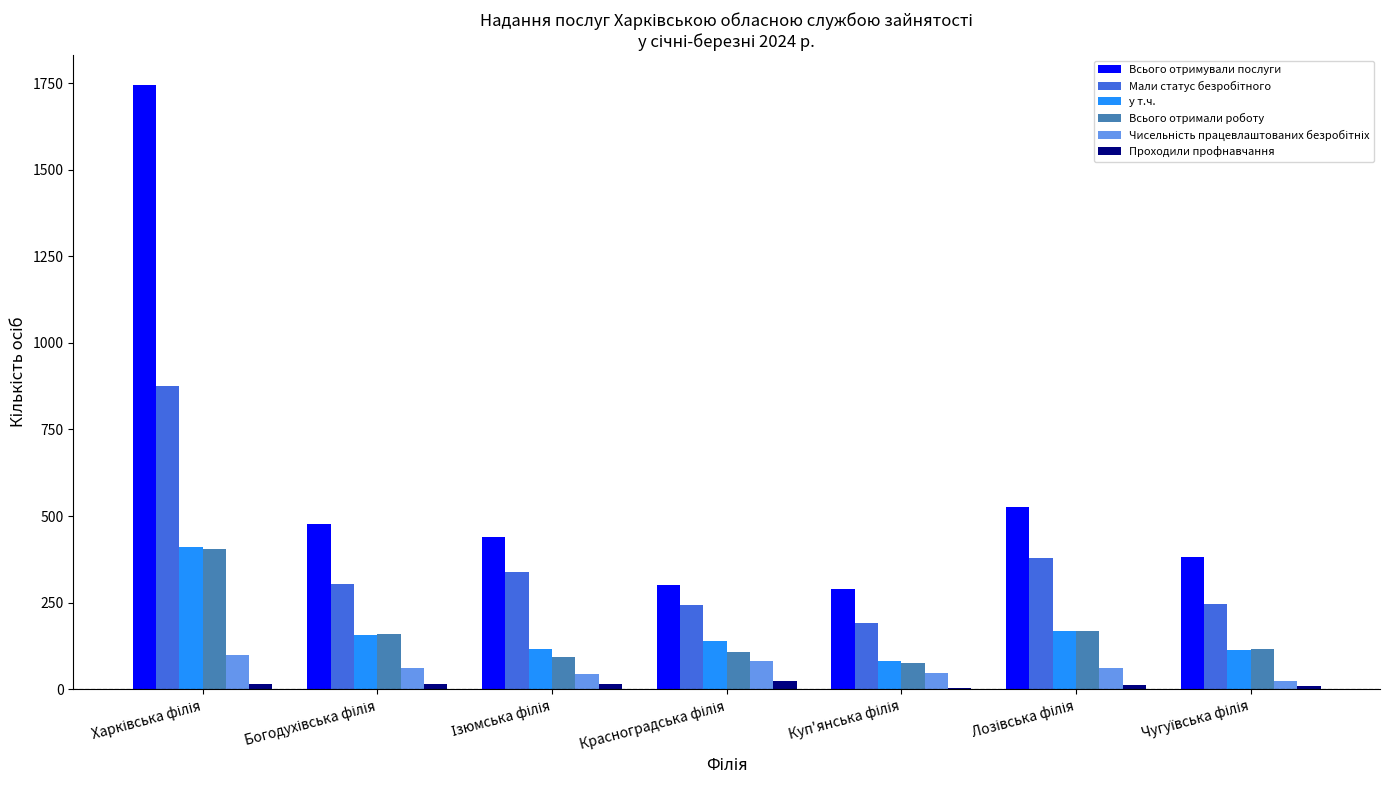

Which series has the largest total across all categories?

Всього отримували послуги